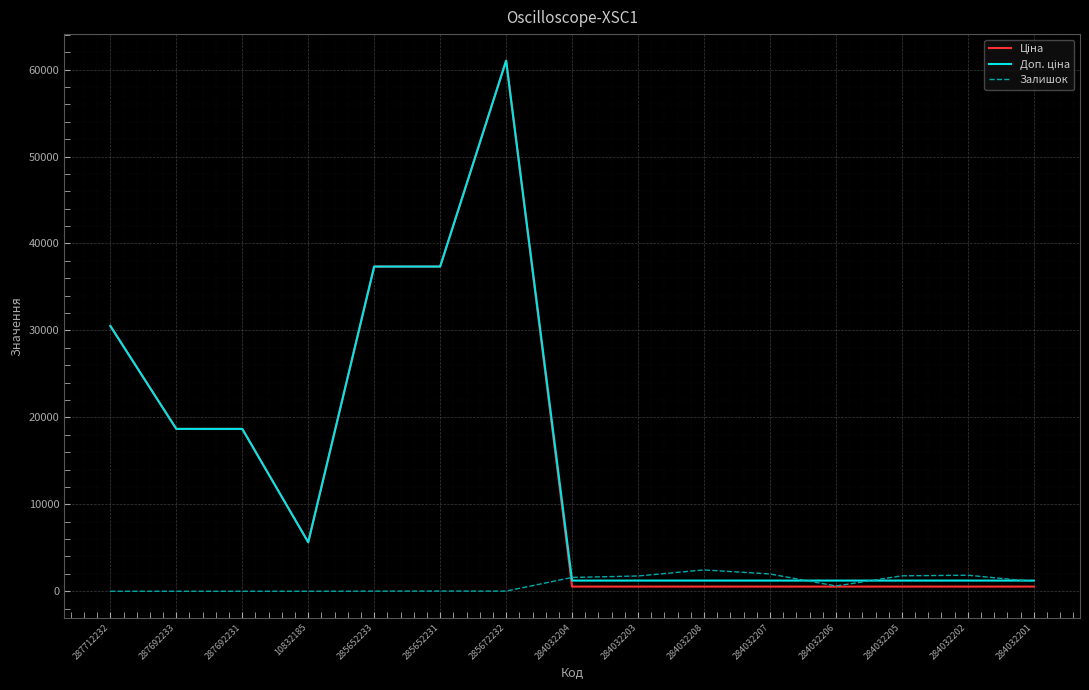

What is the greatest value displayed?

61024.7